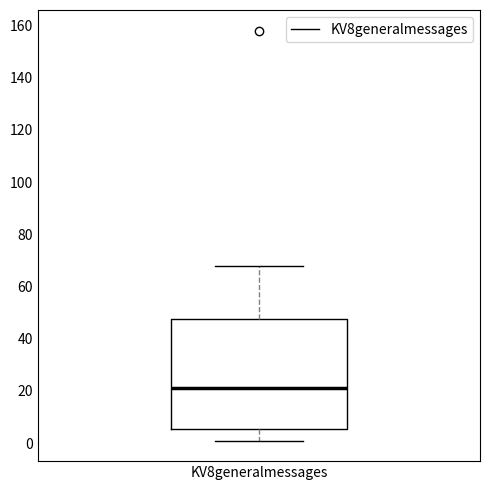

Read this box plot against the y-axis: the position of the median line, the range covered by the box, and the ends of both whiskers. The values are not printed on the chart, so give them approximately, as read against the axis.

median 22, box 6 to 48, whiskers 2 to 68